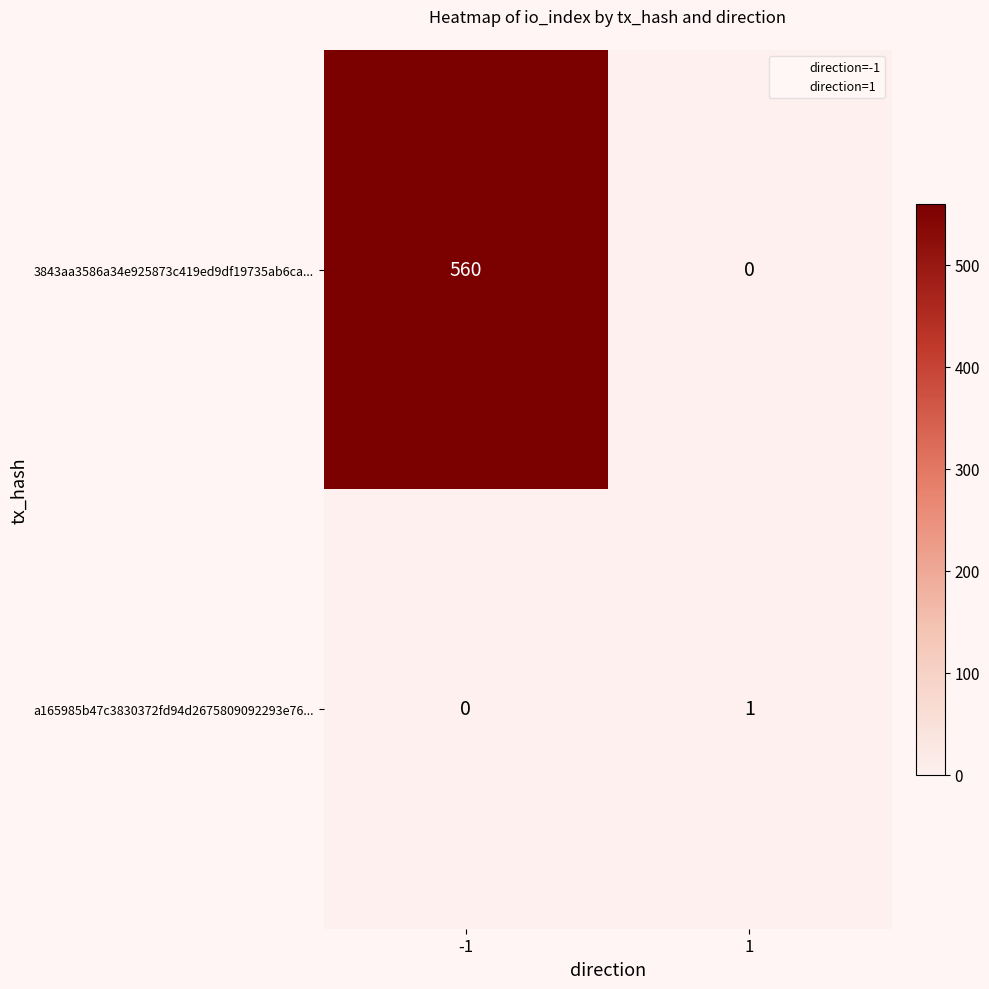

Reading right to left, what are all the values shown in this chart?

3843aa3586a34e925873c419ed9df19735ab6ca...: 0	560
a165985b47c3830372fd94d2675809092293e76...: 1	0